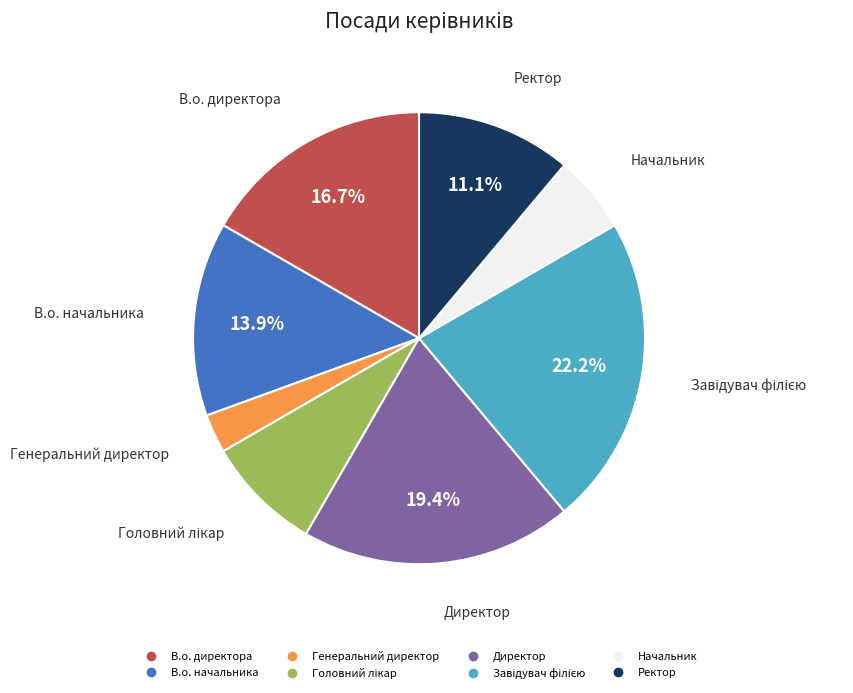

Count the number of slices in the pie.

8